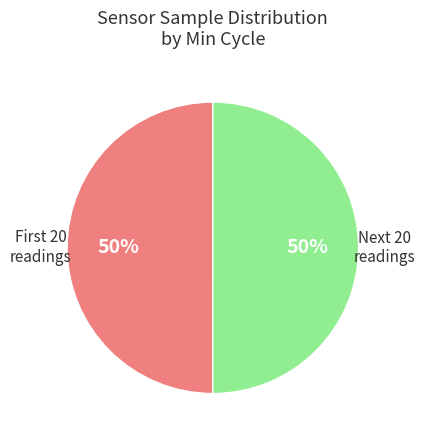

How many segments does this pie chart have?

2